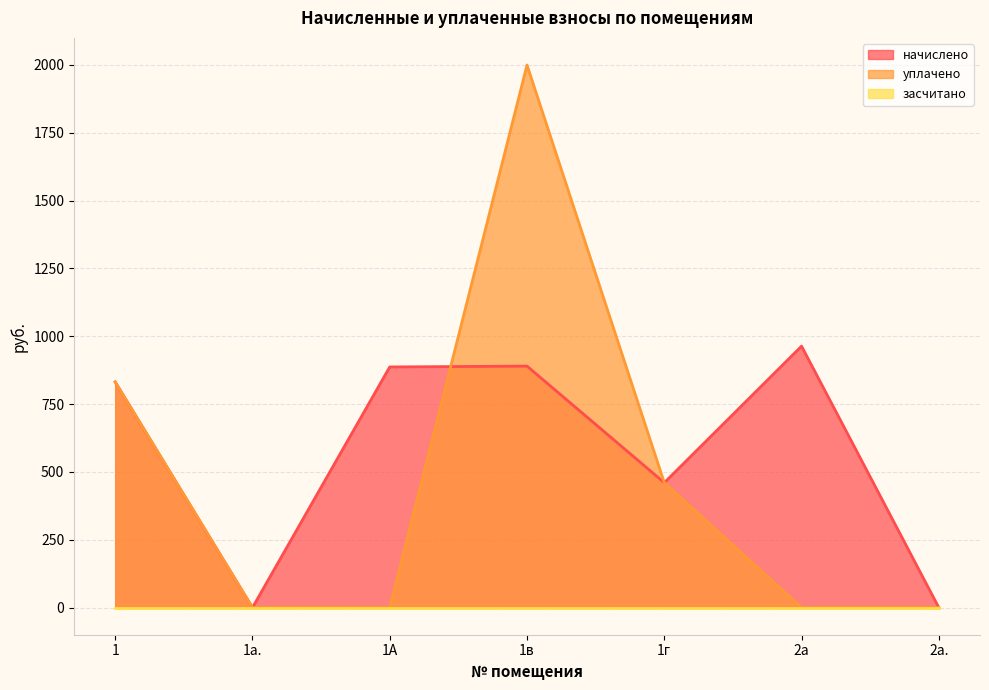

List the labels in order of уплачено value, largest first.

1в, 1, 1г, 1а., 1А, 2а, 2а.